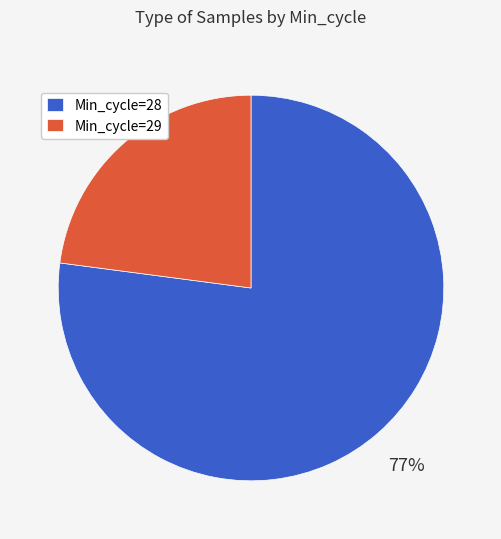

To the nearest percent, what portion does Min_cycle=29 represent?

23%